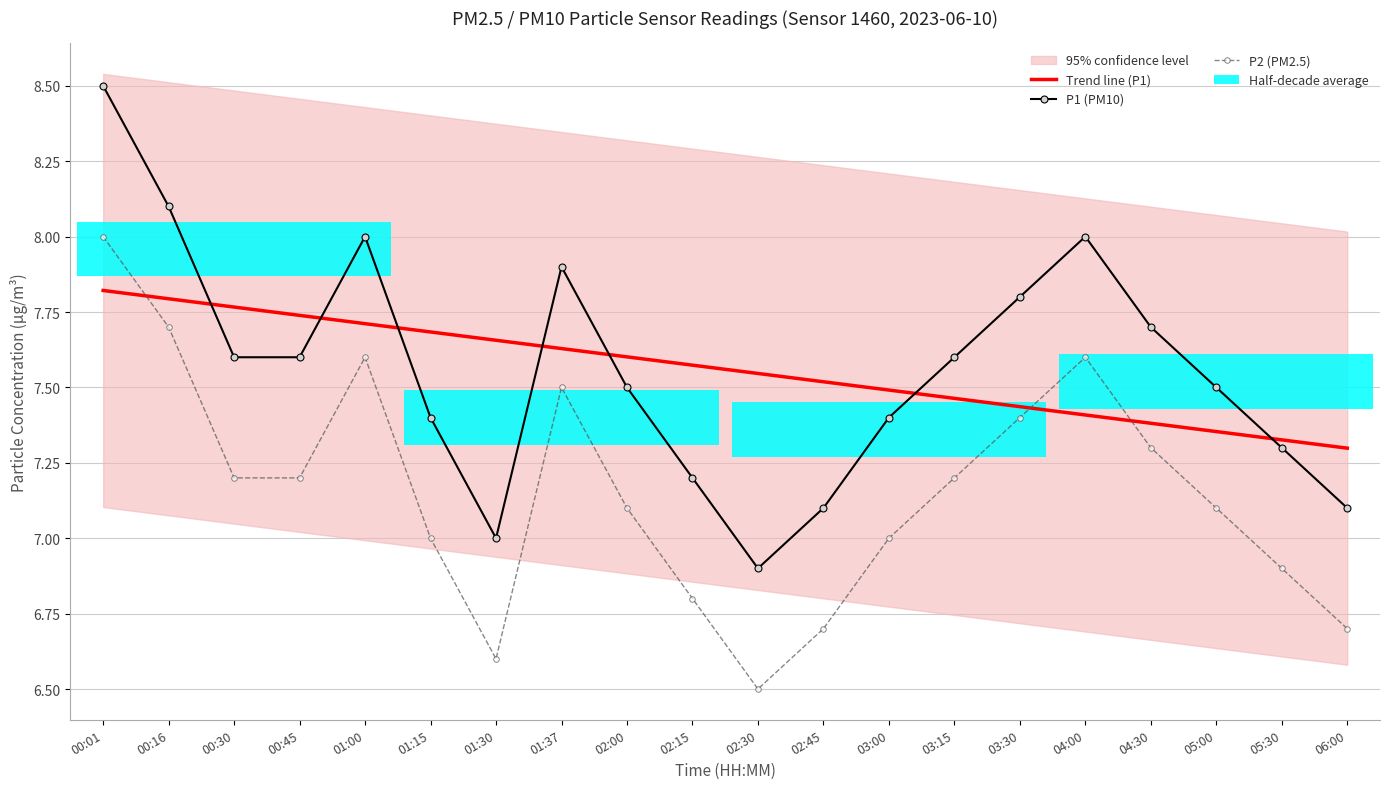

How many values in the P1 (PM10) series exceed 7?

18